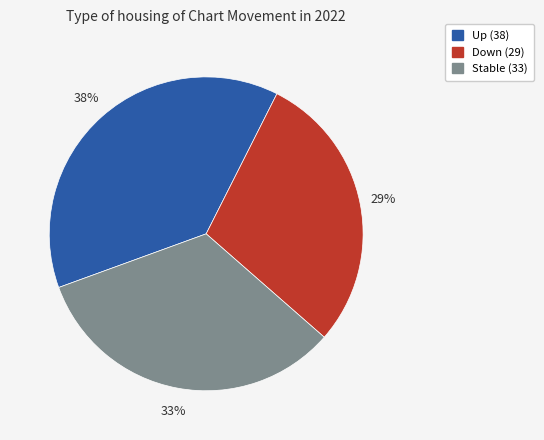

To the nearest percent, what is the difference between the largest and smallest slice percentages?

9%